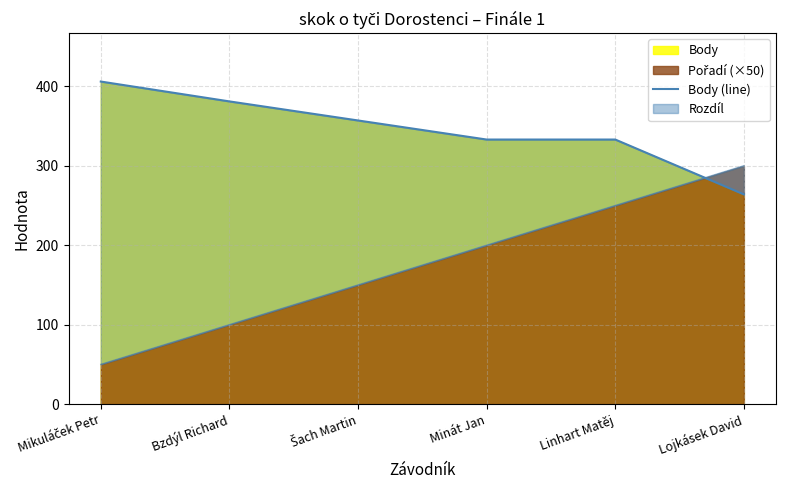

Is it true that Body equals 200 at Bzdýl Richard?

False